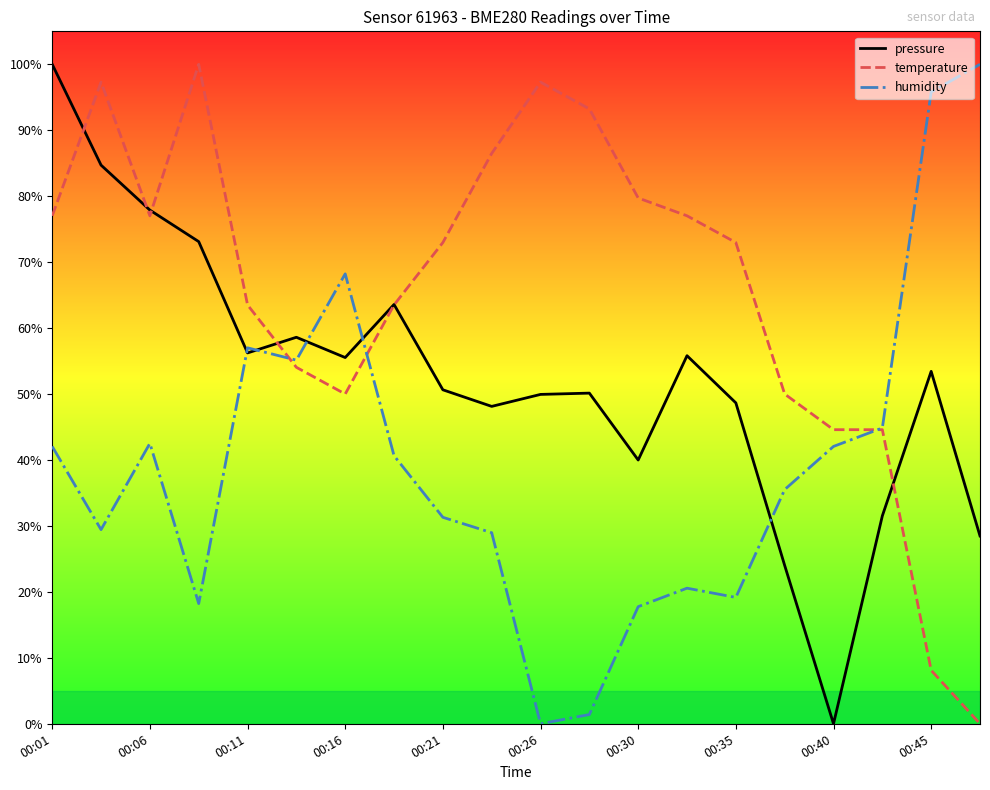

How many lines are shown in the chart?

3